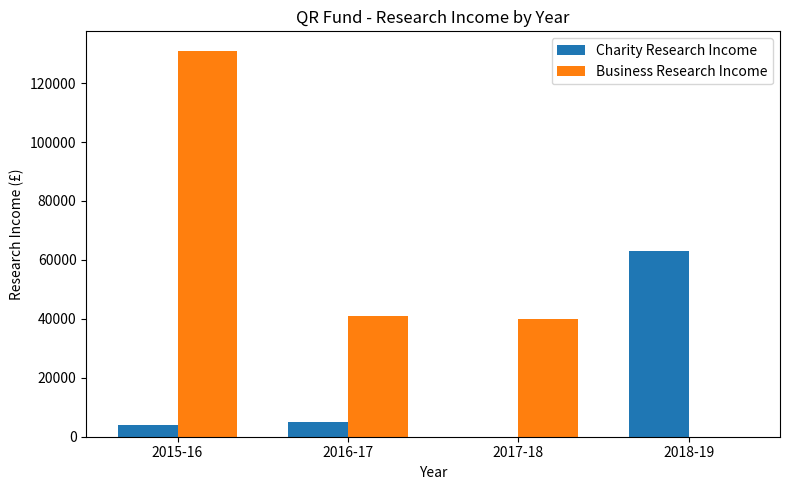

The Charity Research Income series shows 4000 at 2015-16. True or false?

True